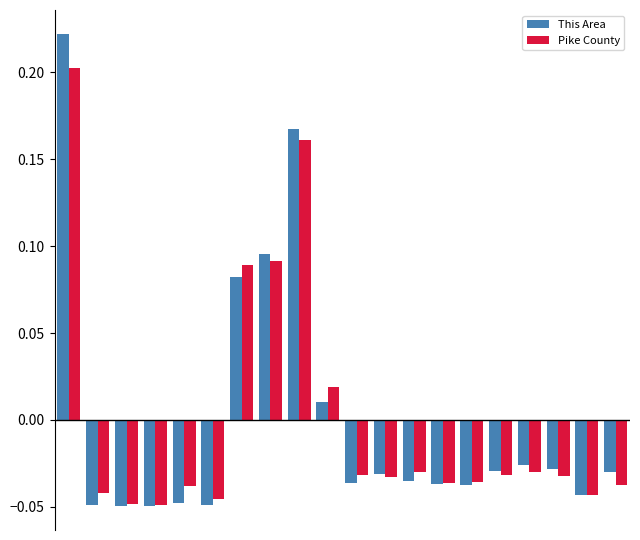

What is the difference between the maximum and minimum values in the Pike County series?

0.3